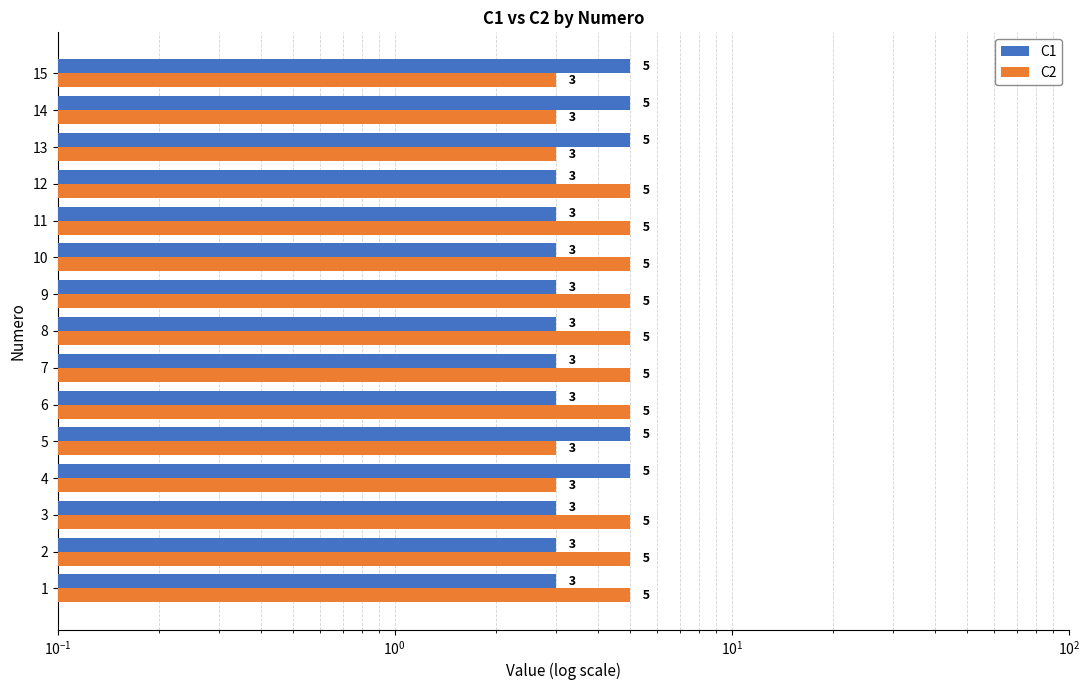

What is the sum of all C1 values?

55